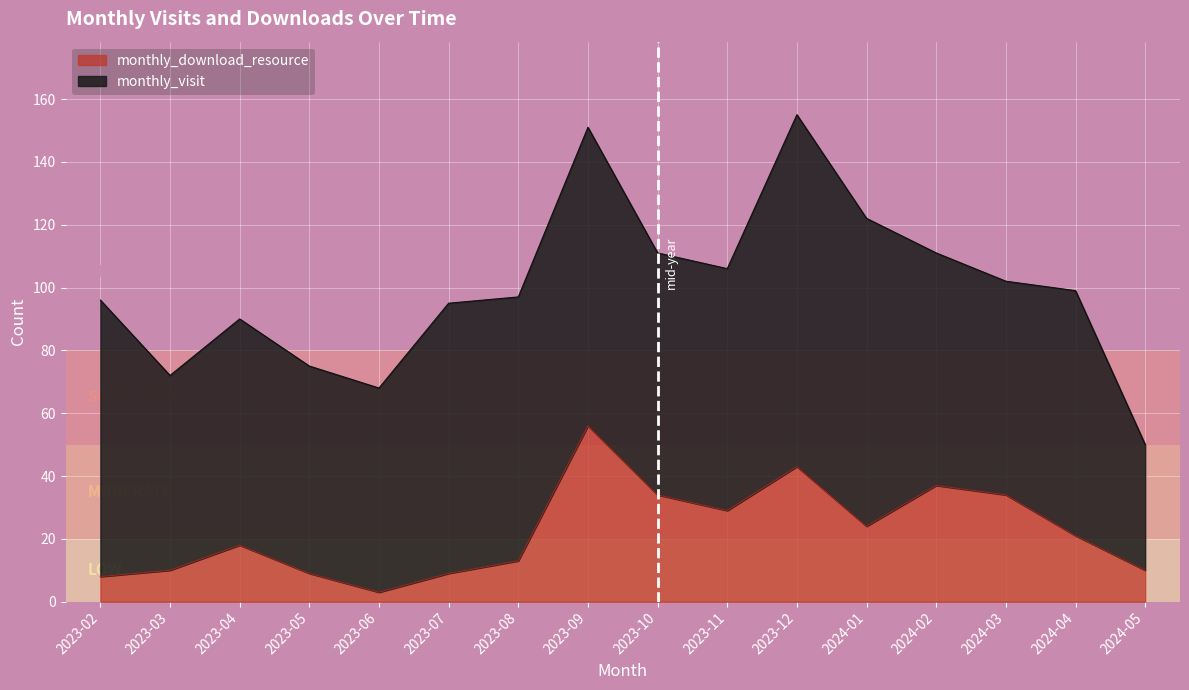

Rank the categories by value from highest to lowest.

2023-09, 2023-12, 2024-02, 2023-10, 2024-03, 2023-11, 2024-01, 2024-04, 2023-04, 2023-08, 2023-03, 2024-05, 2023-05, 2023-07, 2023-02, 2023-06